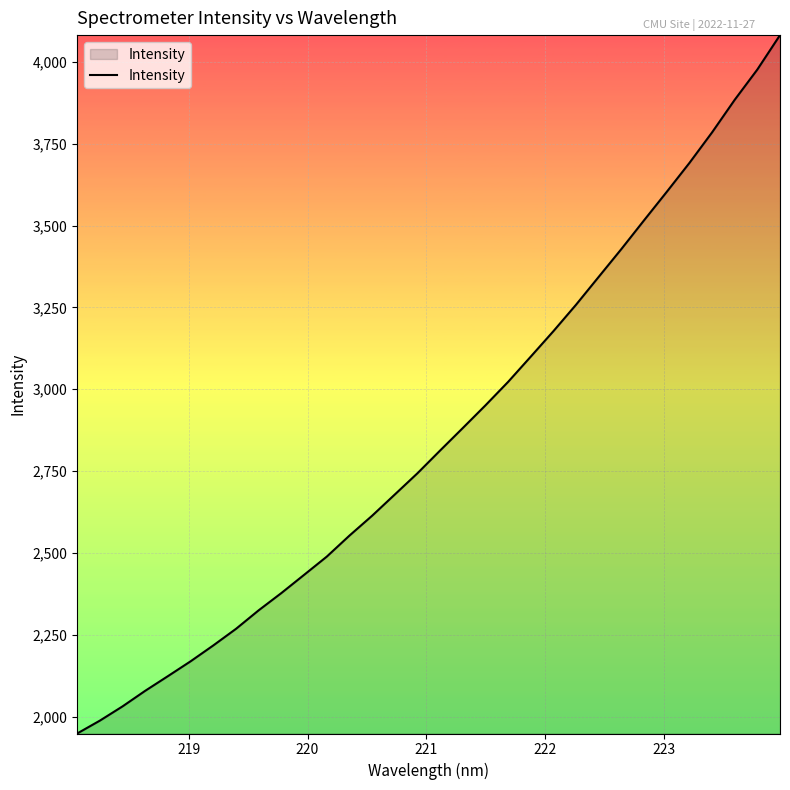

What is the difference between the maximum and minimum values?

2133.5